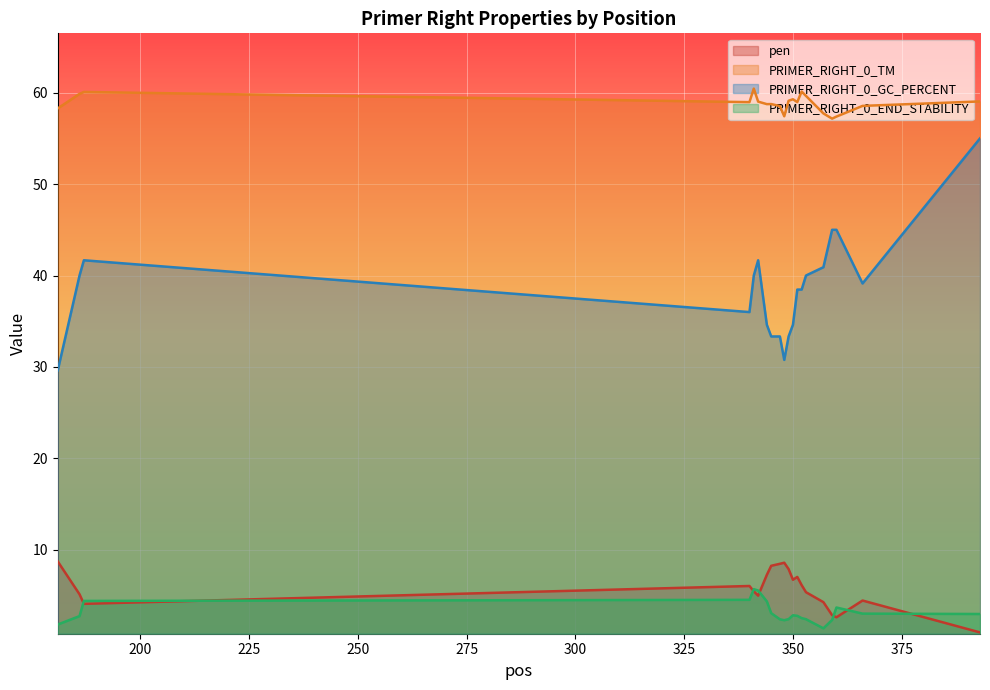

At which category does the chart reach its peak across all series?

341